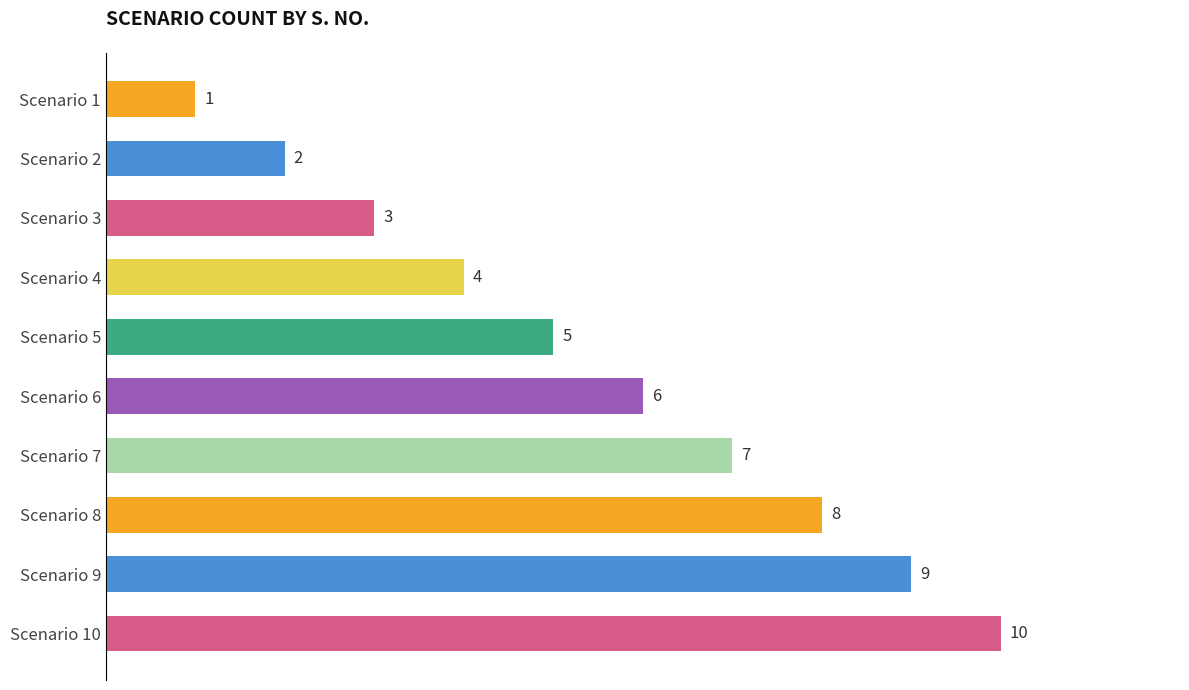

Where is the data nearest to the value 5?

Scenario 5